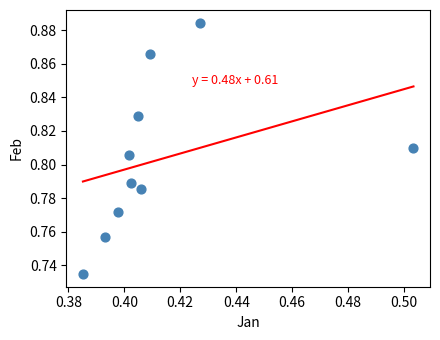

What is the average X value?

0.4